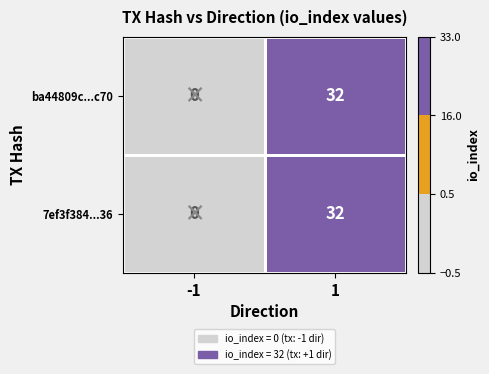

What is the greatest value displayed?

32